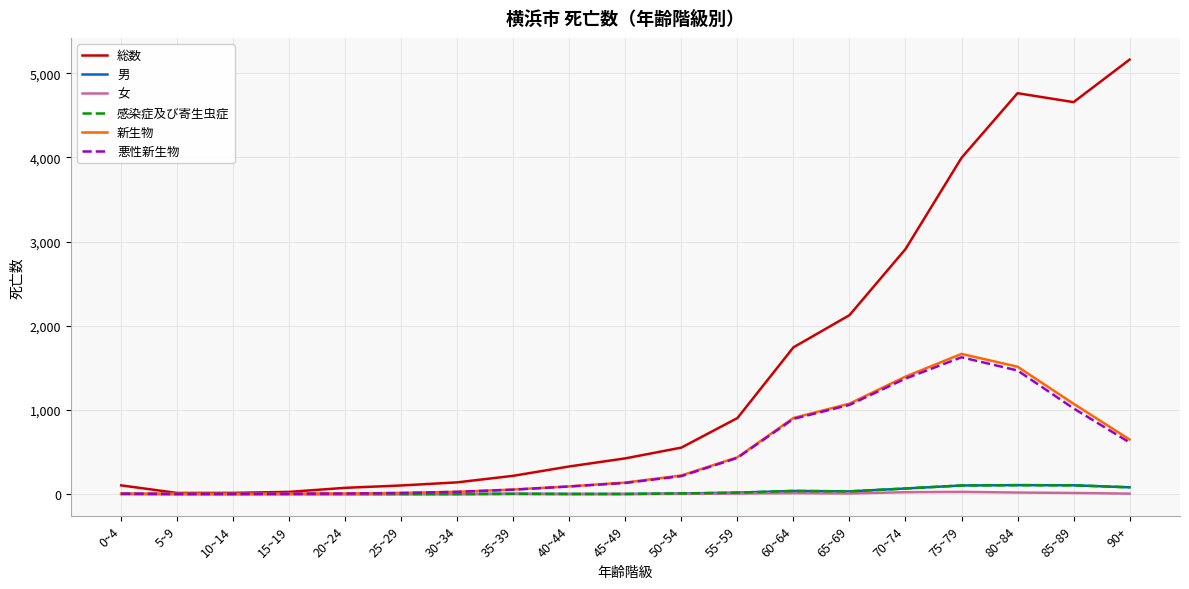

What is the sum of the 感染症及び寄生虫症 values at 10~14 and 45~49?

1